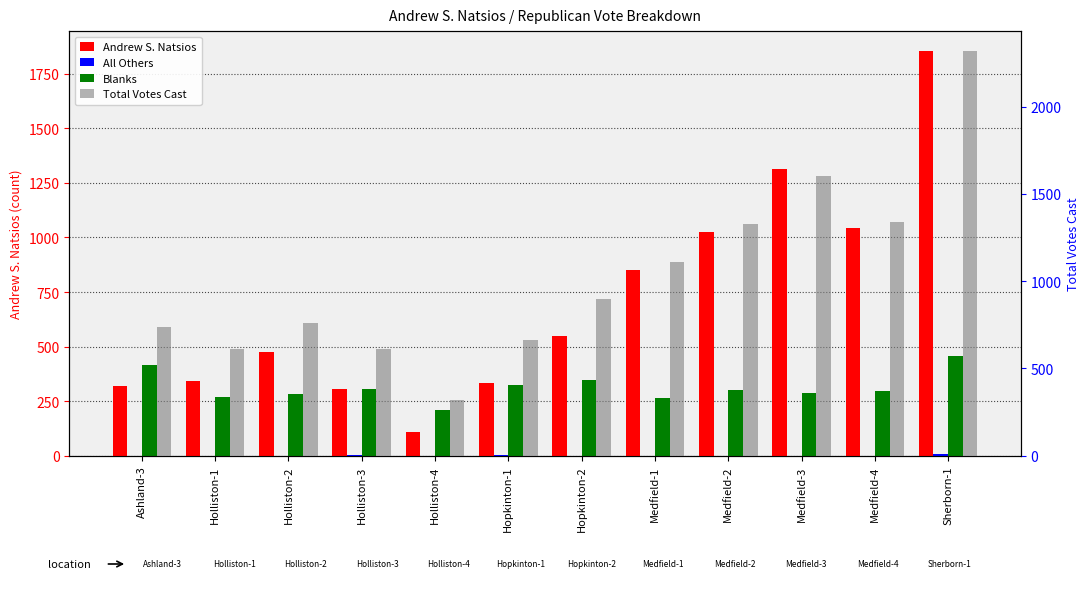

At which category is the sum across all series the highest?

Sherborn-1